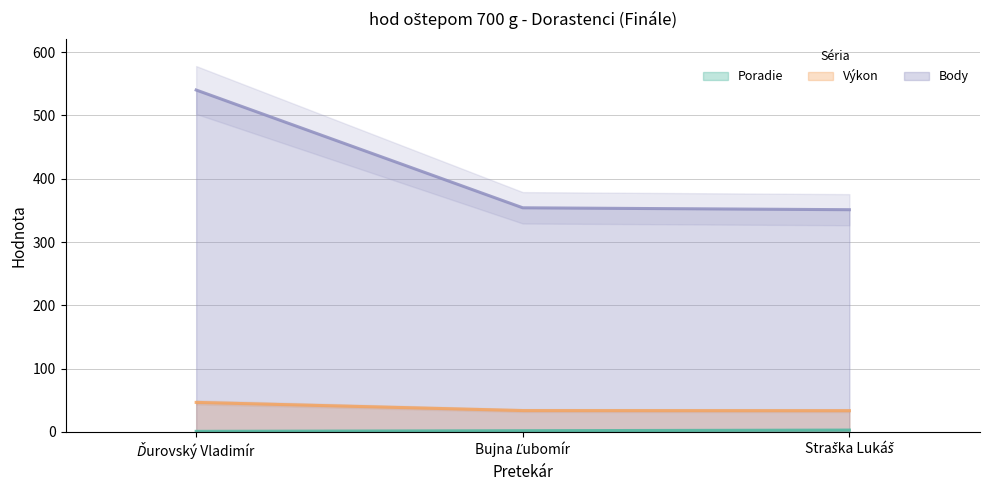

Reading left to right, transcribe all the data shown in this chart.

Poradie: Ďurovský Vladimír=1.0	Bujna Ľubomír=2.0	Straška Lukáš=3.0
Výkon: Ďurovský Vladimír=46.7	Bujna Ľubomír=33.8	Straška Lukáš=33.7
Body: Ďurovský Vladimír=540.0	Bujna Ľubomír=354.0	Straška Lukáš=351.0